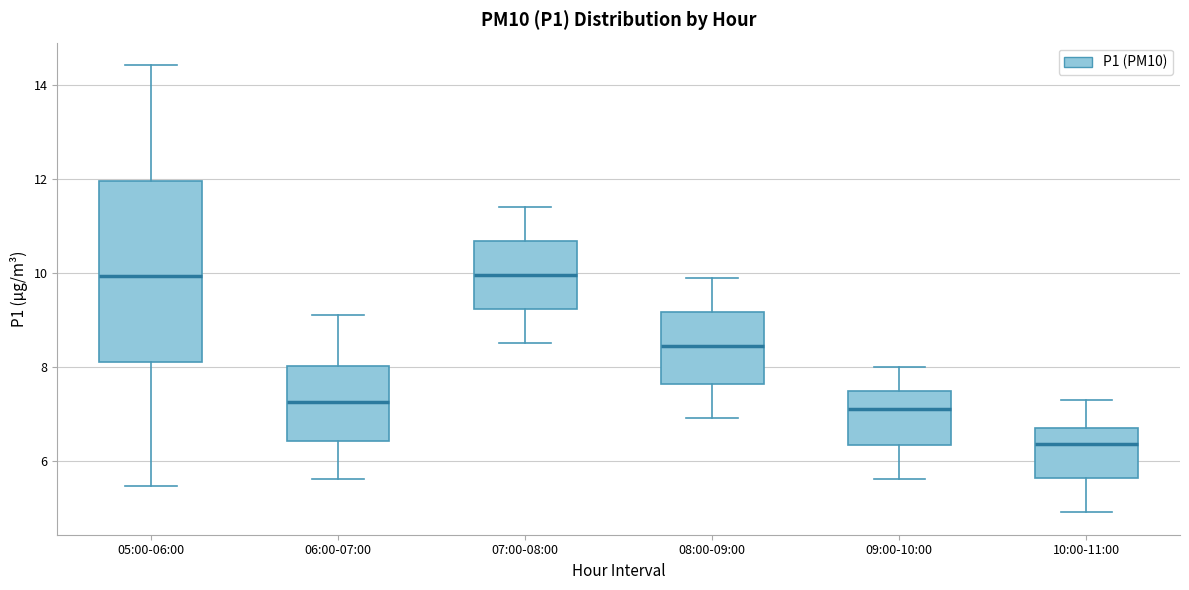

Reading left to right, read every box against the y-axis: the position of its median line, the range the box covers, and the ends of its whiskers. The values are not printed on the chart, so give them approximately, as read against the axis.

05:00-06:00: median 10.0, box 8.2 to 12.0, whiskers 5.4 to 14.4
06:00-07:00: median 7.2, box 6.4 to 8.0, whiskers 5.6 to 9.2
07:00-08:00: median 10.0, box 9.2 to 10.6, whiskers 8.6 to 11.4
08:00-09:00: median 8.4, box 7.6 to 9.2, whiskers 7.0 to 10.0
09:00-10:00: median 7.2, box 6.4 to 7.4, whiskers 5.6 to 8.0
10:00-11:00: median 6.4, box 5.6 to 6.8, whiskers 5.0 to 7.4